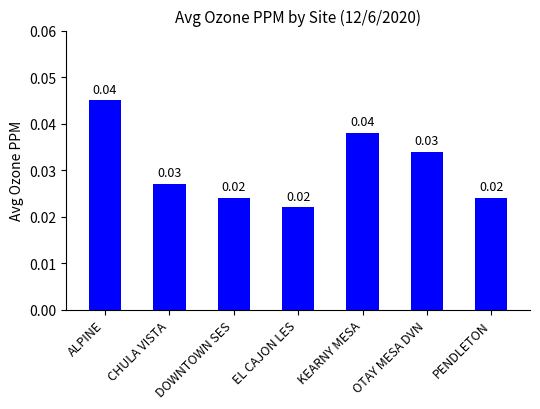

Between KEARNY MESA and PENDLETON, which is larger?

KEARNY MESA